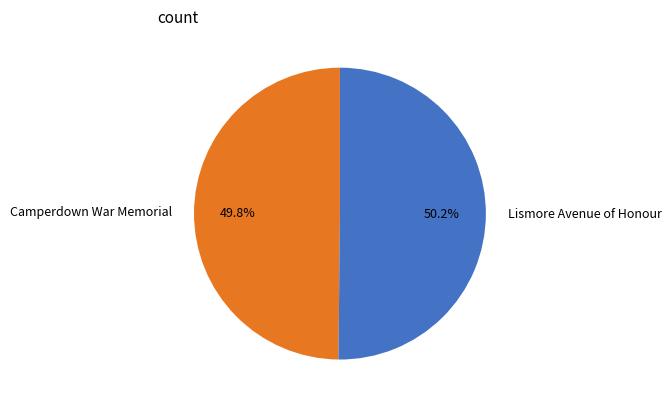

To the nearest percent, what portion does Camperdown War Memorial represent?

50%